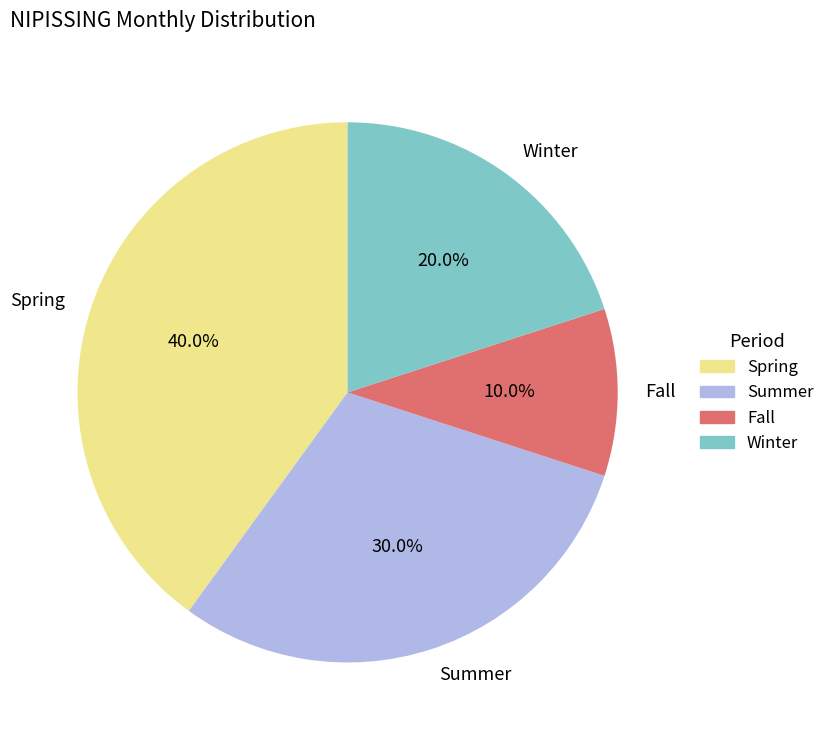

What is the smallest slice in the pie chart?

Fall